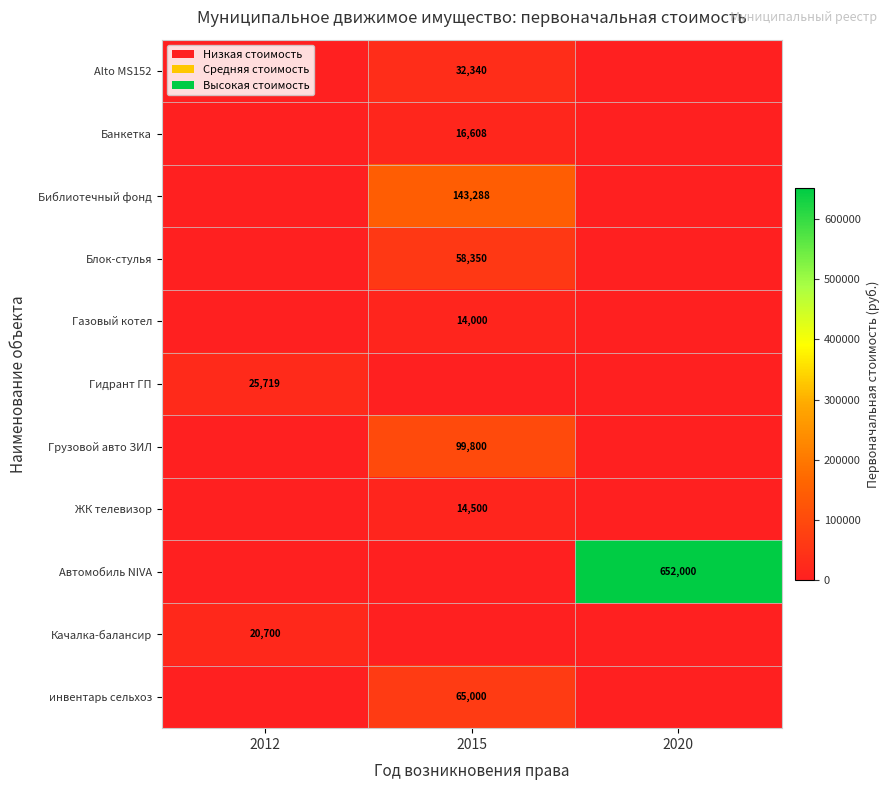

The value of ЖК телевизор at 2015 is 14500. True or false?

True